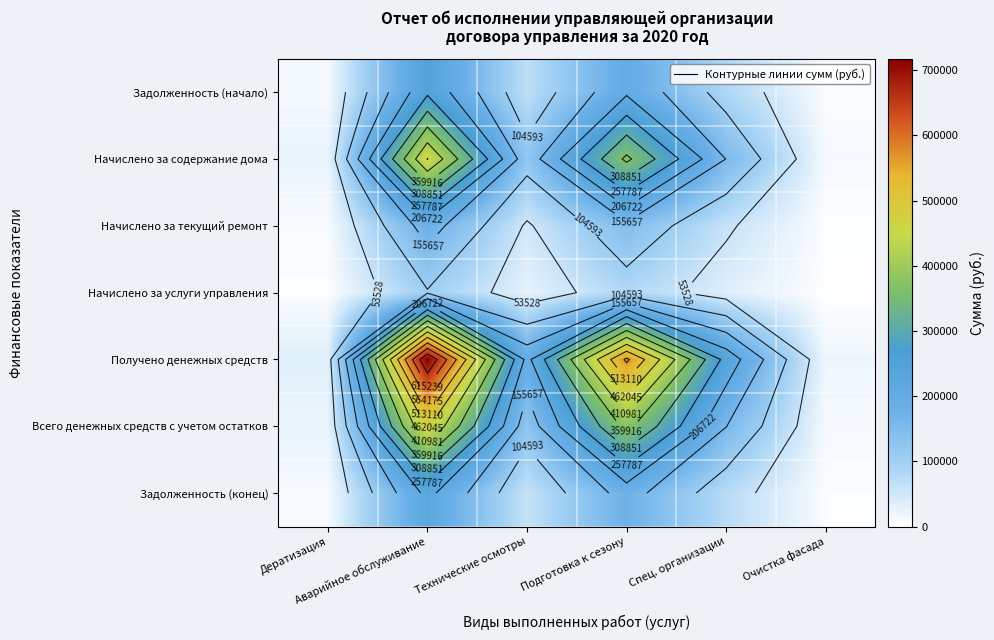

Read the Начислено за текущий ремонт value at Технические осмотры.

47663.6